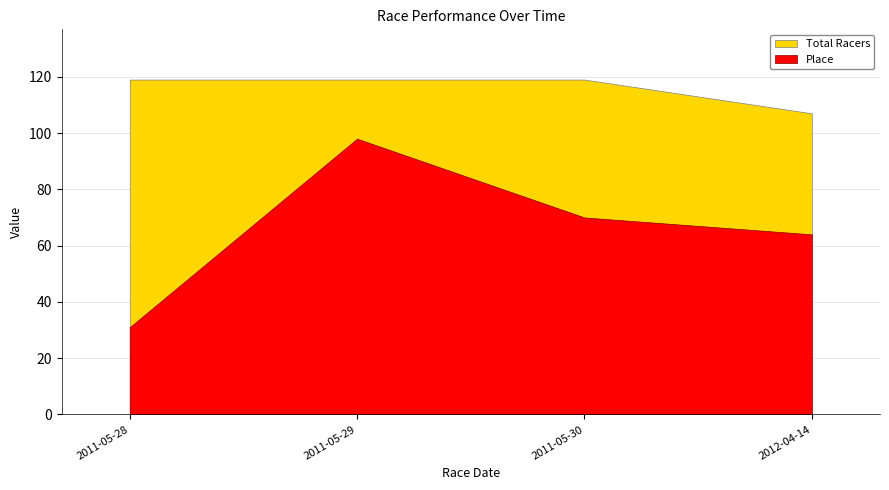

At which label does Place reach its minimum?

2011-05-28